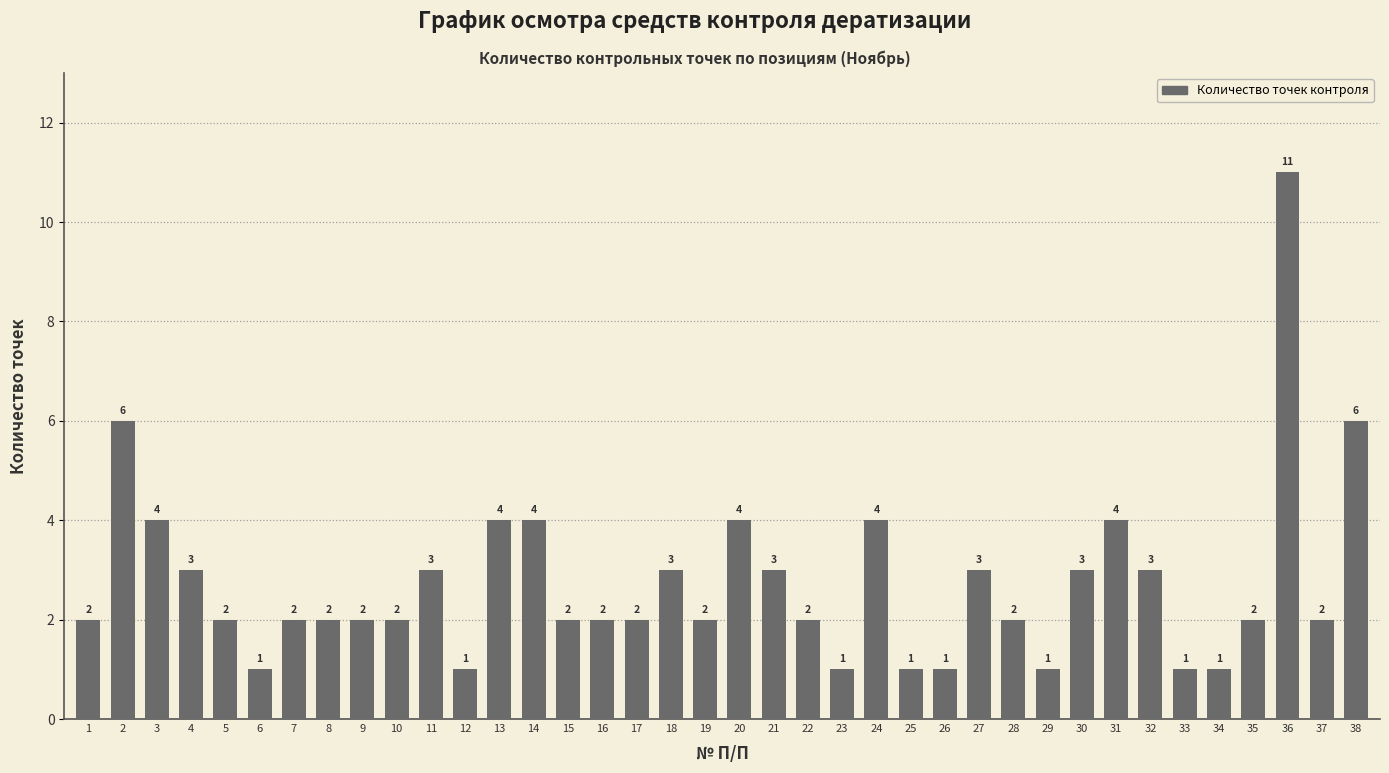

What is the sum of all values?

104